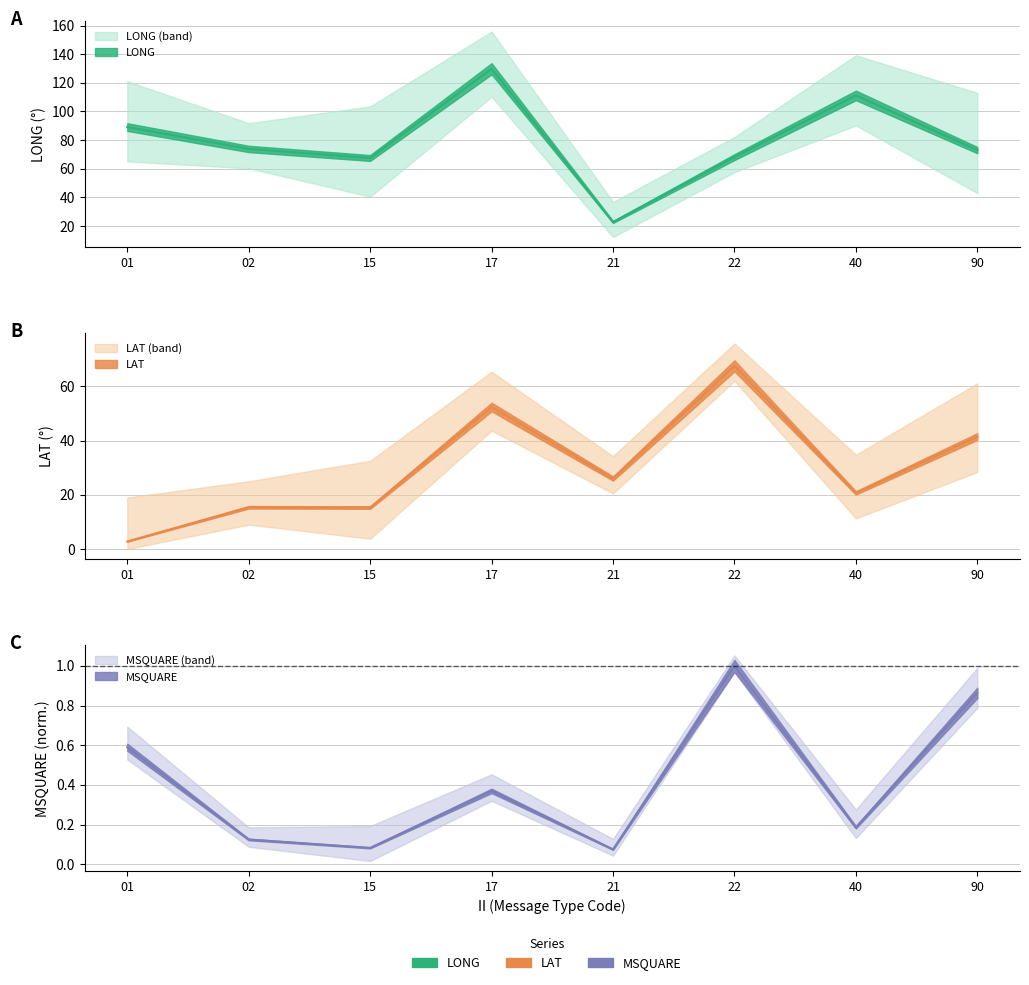

What is the total value across all series at 21?

48.9